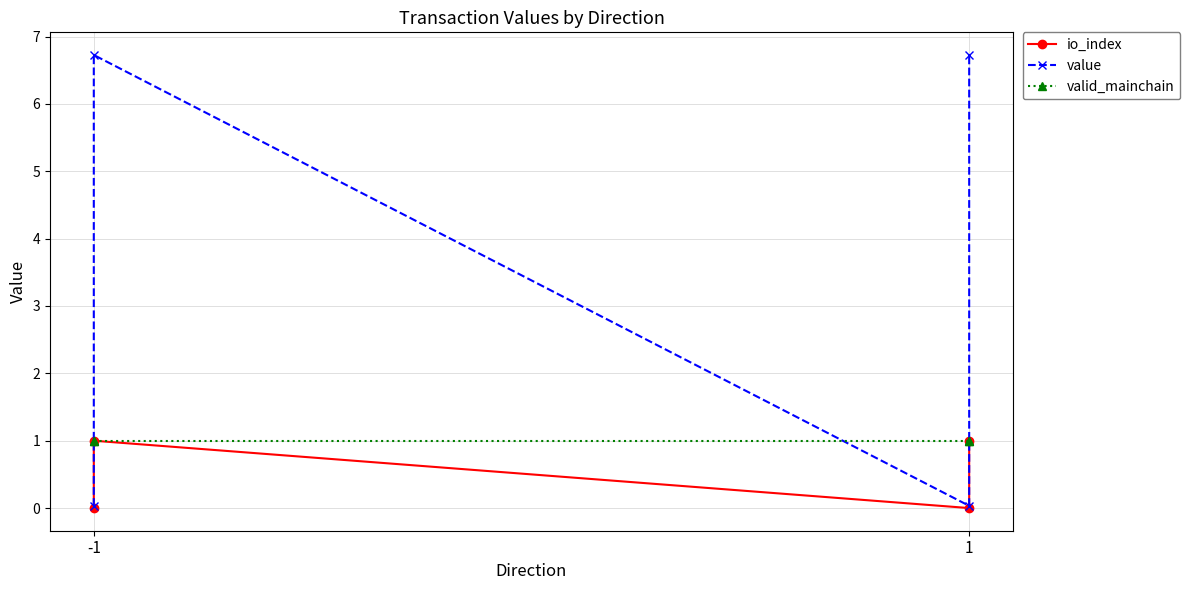

What are all the series names shown in the legend?

io_index, value, valid_mainchain